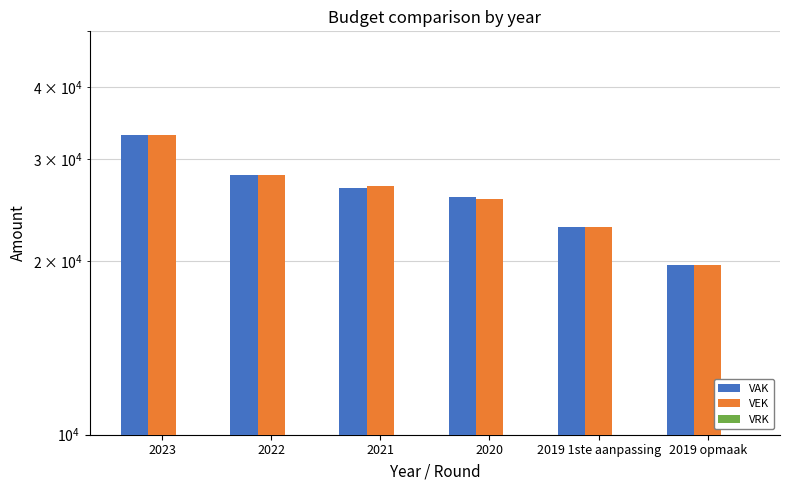

Which series has the largest range (max minus min)?

VAK